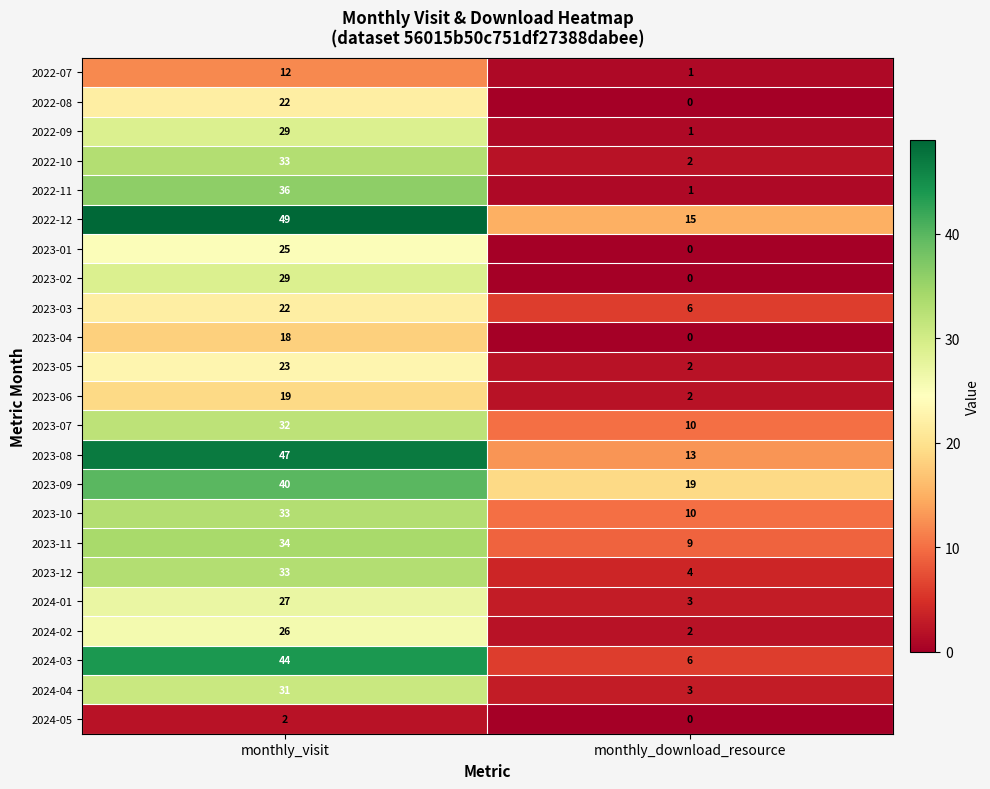

Between monthly_visit and monthly_download_resource, which series saw the biggest shift?

2024-03